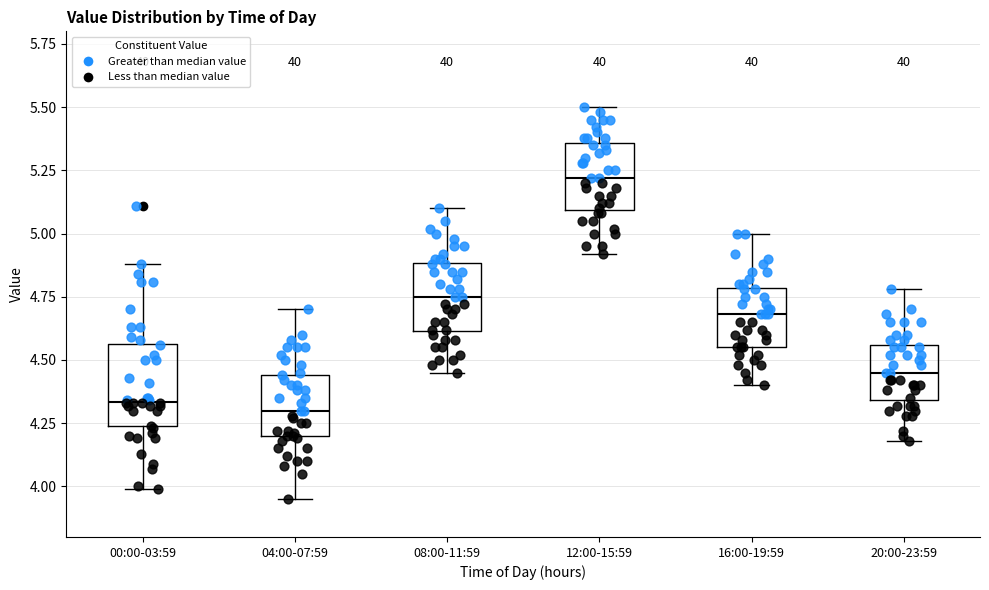

Reading left to right, read every box against the y-axis: the position of its median line, the range the box covers, and the ends of its whiskers. The values are not printed on the chart, so give them approximately, as read against the axis.

00:00-03:59: median 4.35, box 4.25 to 4.55, whiskers 4.00 to 4.90
04:00-07:59: median 4.30, box 4.20 to 4.45, whiskers 3.95 to 4.70
08:00-11:59: median 4.75, box 4.60 to 4.90, whiskers 4.45 to 5.10
12:00-15:59: median 5.20, box 5.10 to 5.35, whiskers 4.90 to 5.50
16:00-19:59: median 4.70, box 4.55 to 4.80, whiskers 4.40 to 5.00
20:00-23:59: median 4.45, box 4.35 to 4.55, whiskers 4.20 to 4.80